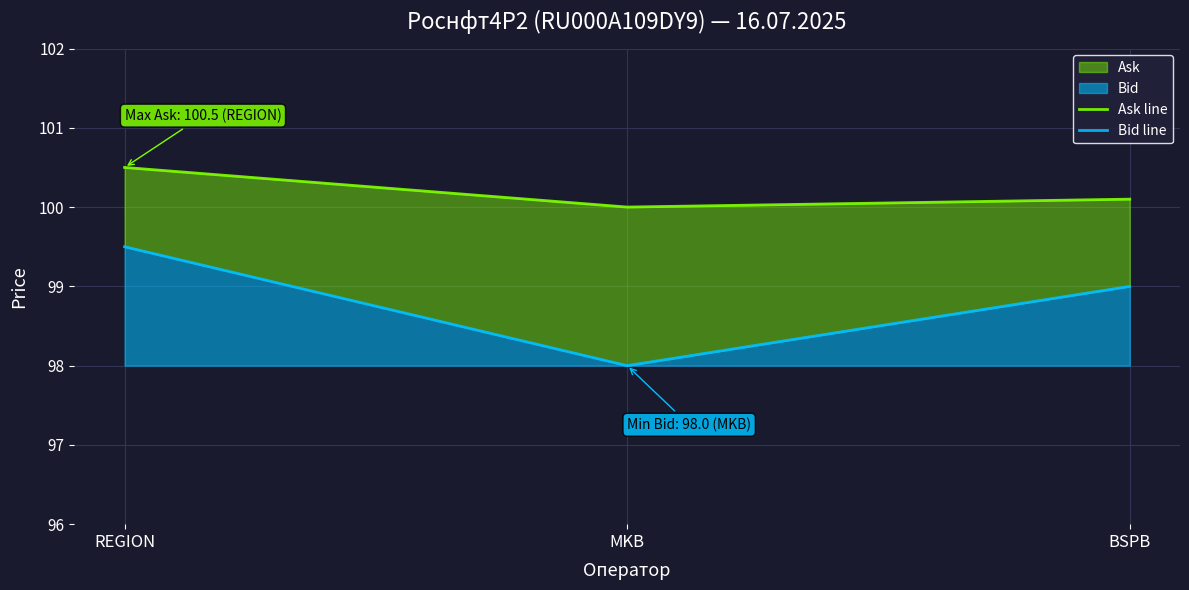

Does the chart display data point markers on the line(s)?

No